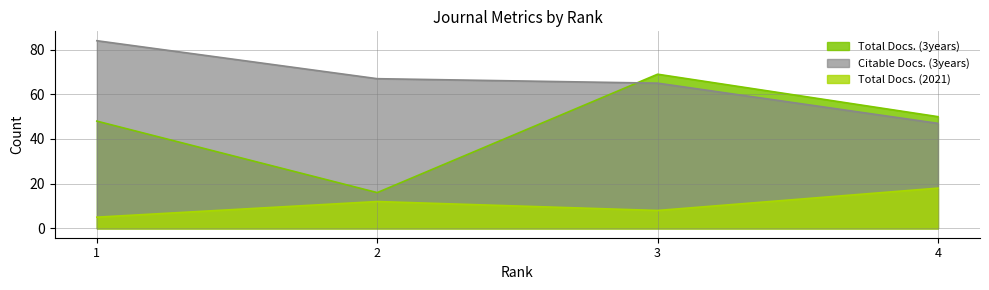

How many lines are shown in the chart?

3